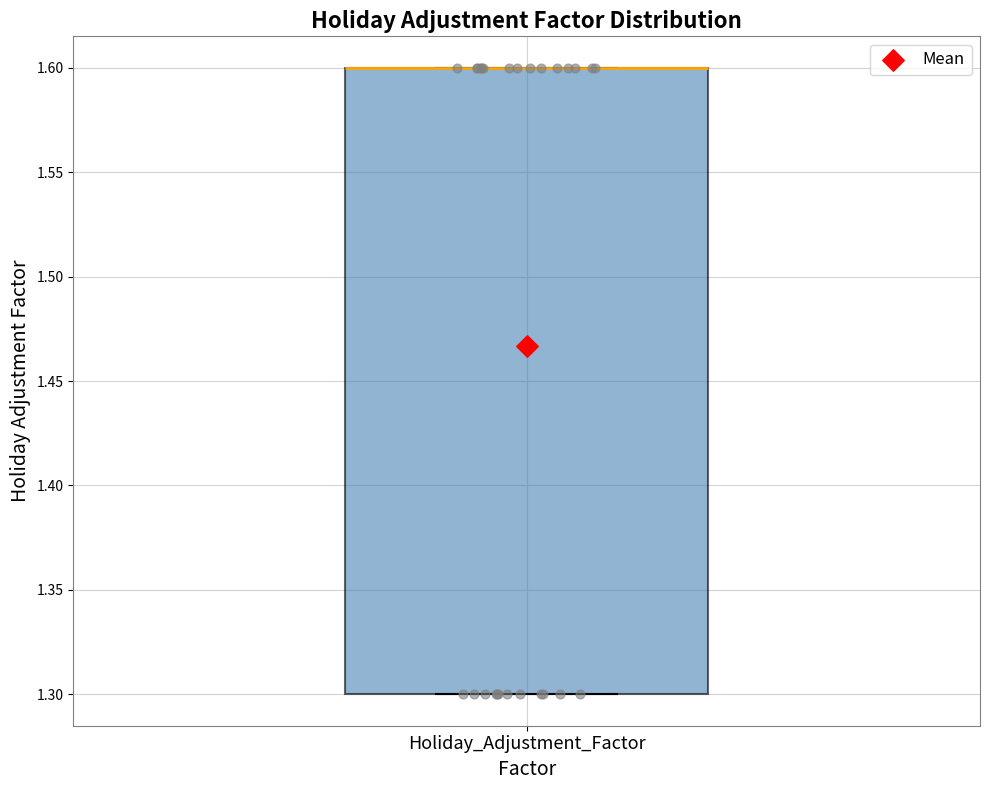

Transcribe this box plot: give where the median line is, the range the box spans, and where the two whiskers end, as read against the y-axis. The values are not printed on the chart, so give them approximately, as read against the axis.

median 1.6 (drawn on the box's upper edge), box 1.3 to 1.6, whiskers 1.3 to 1.6